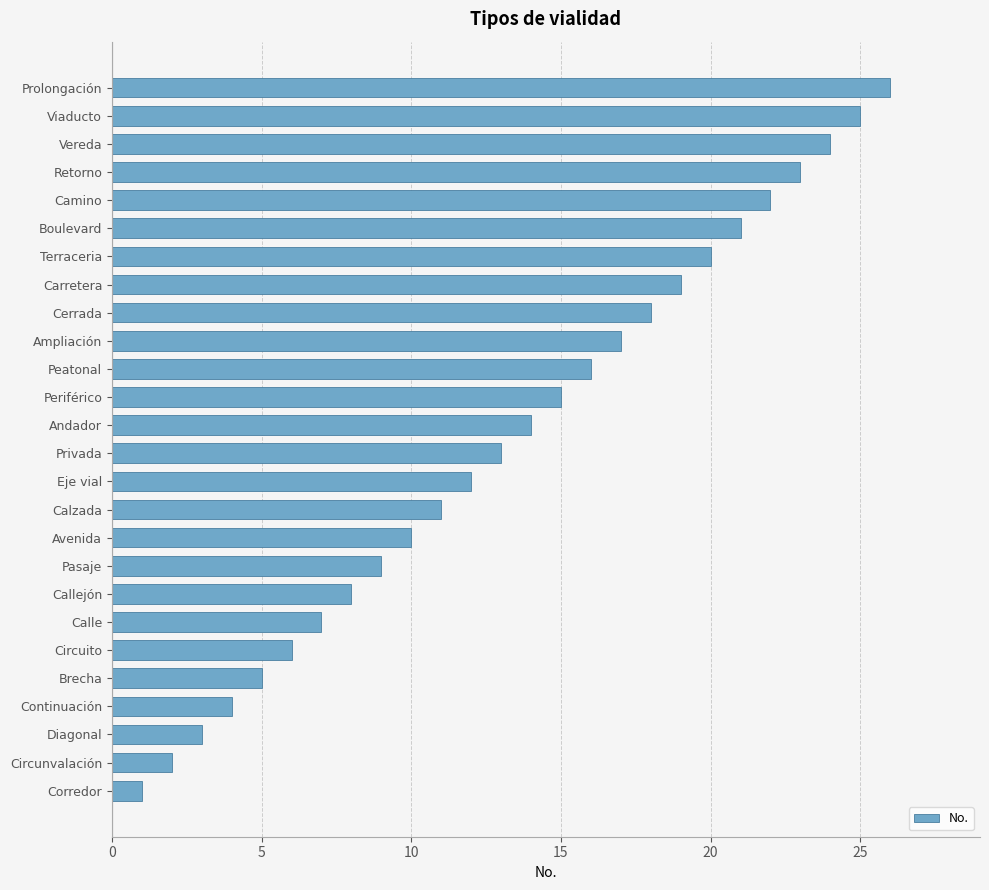

What is the change in value from Circuito to Pasaje?

+3